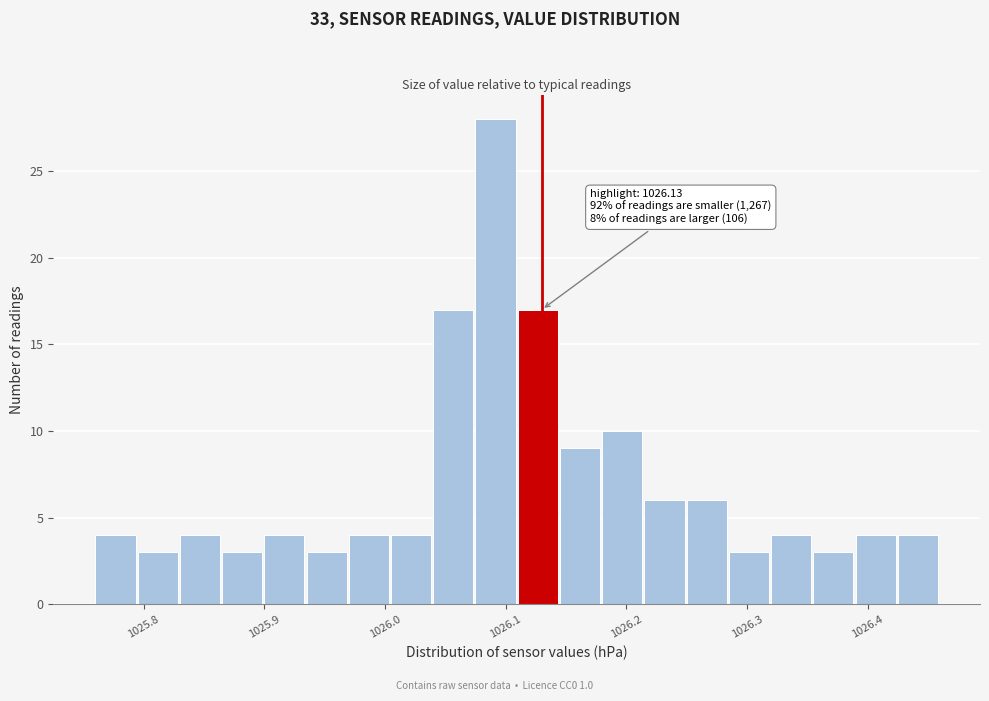

Around what value on the x-axis is the tallest bar? Give the approximate position of its centre, as read against the axis.

1026.09